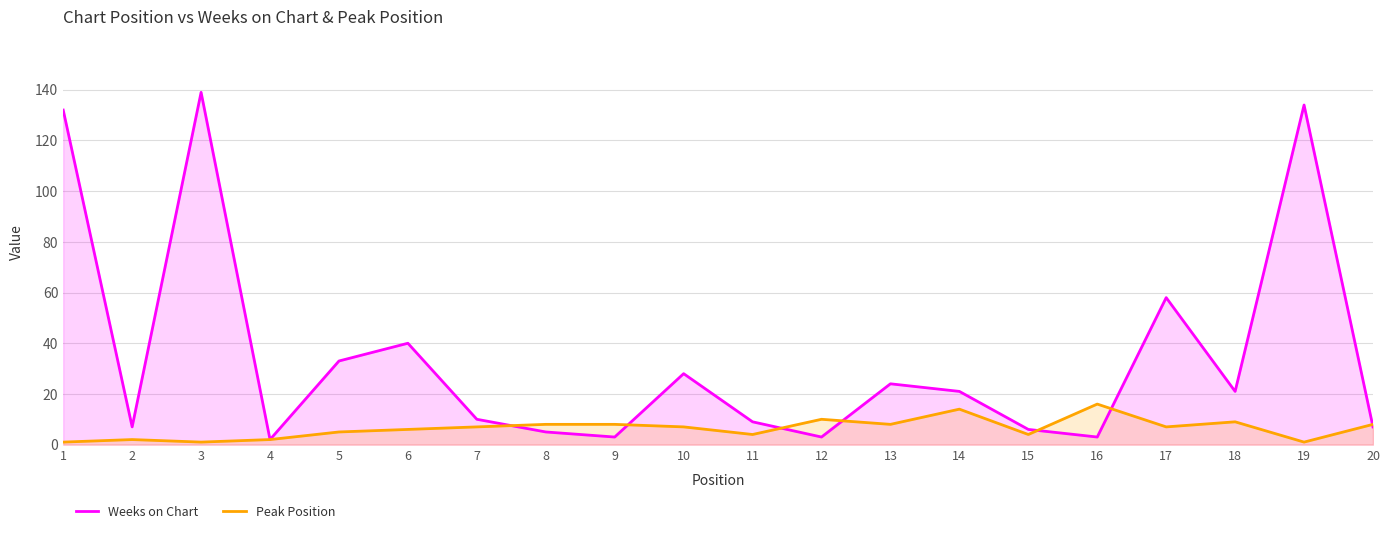

Does the chart display data point markers on the line(s)?

No